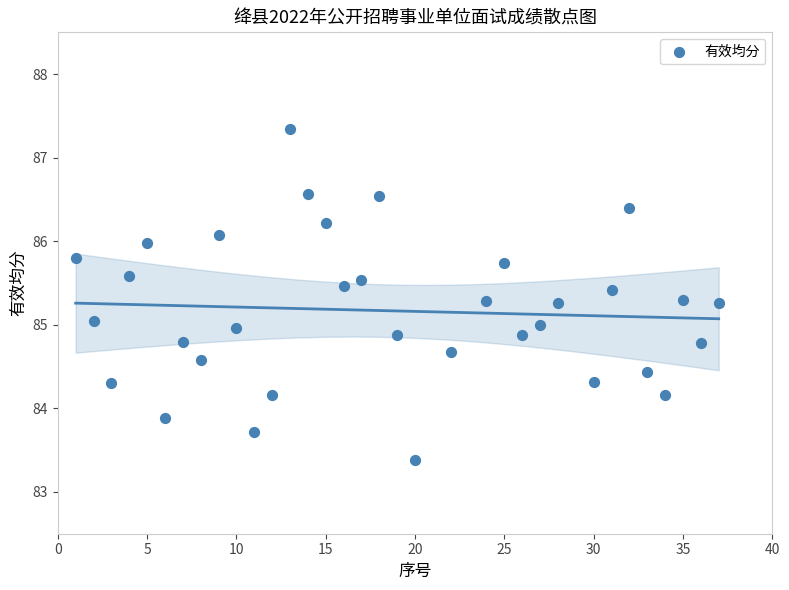

What is the range of X values (max minus min)?

36.0